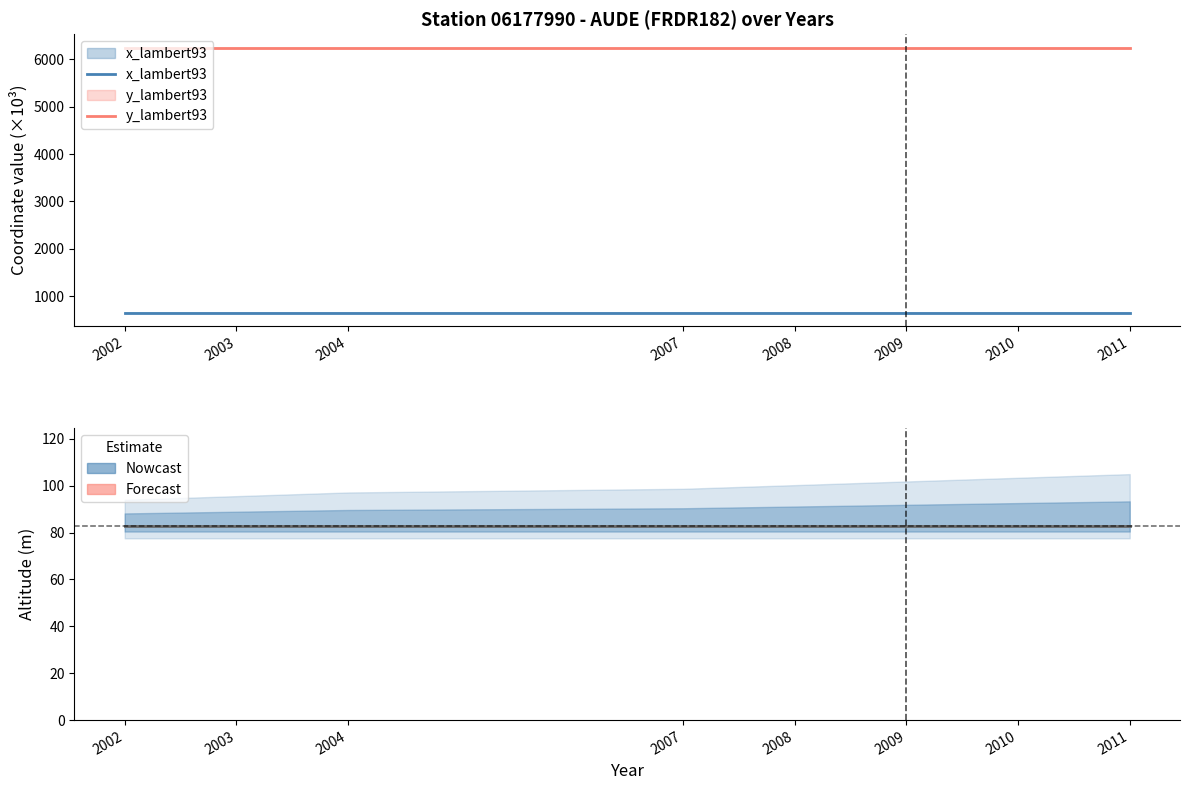

What is the sum of the x_lambert93 values at 2004 and 2010?

1305.3